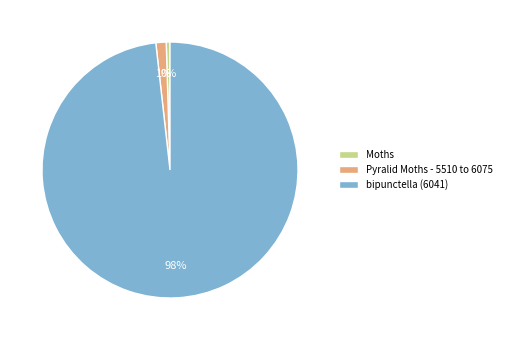

Is the sum of Moths and bipunctella (6041) greater than half?

Yes